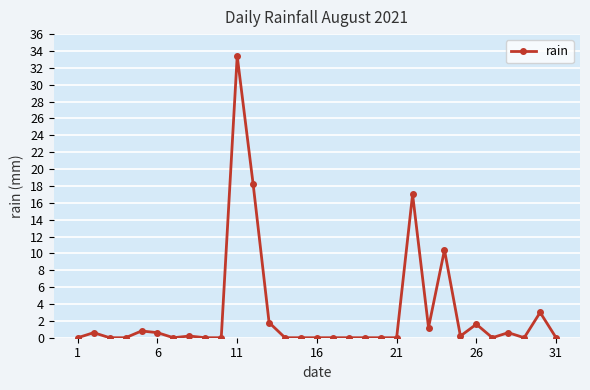

What is the greatest value displayed?

33.4